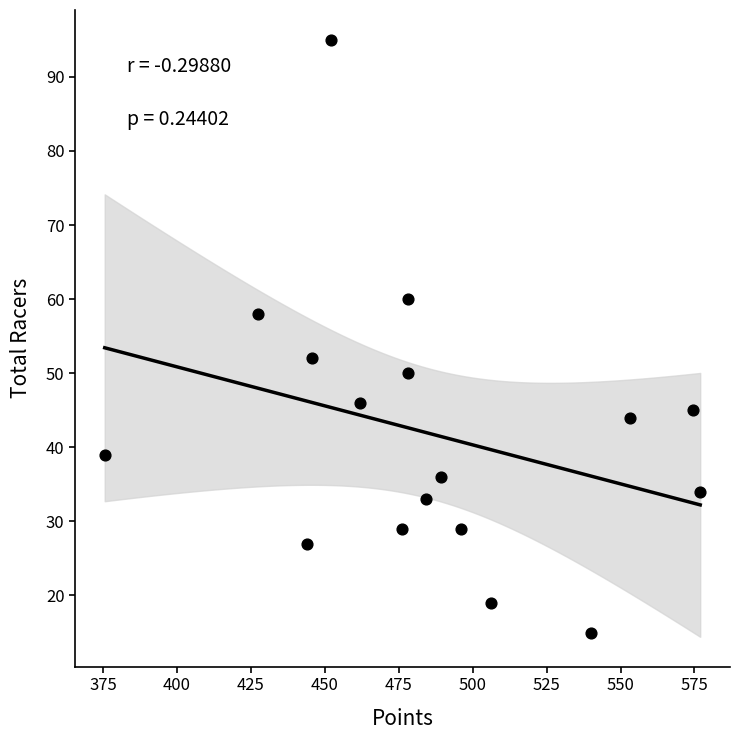

What is the range of Y values (max minus min)?

80